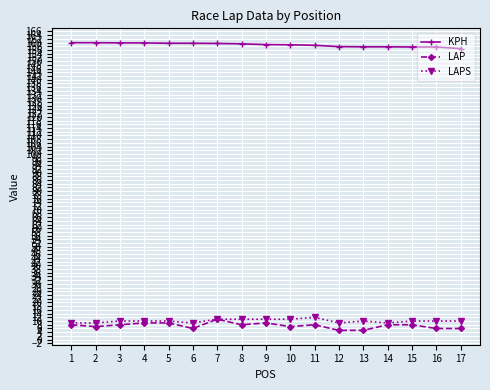

Which series has the widest spread of values?

LAP